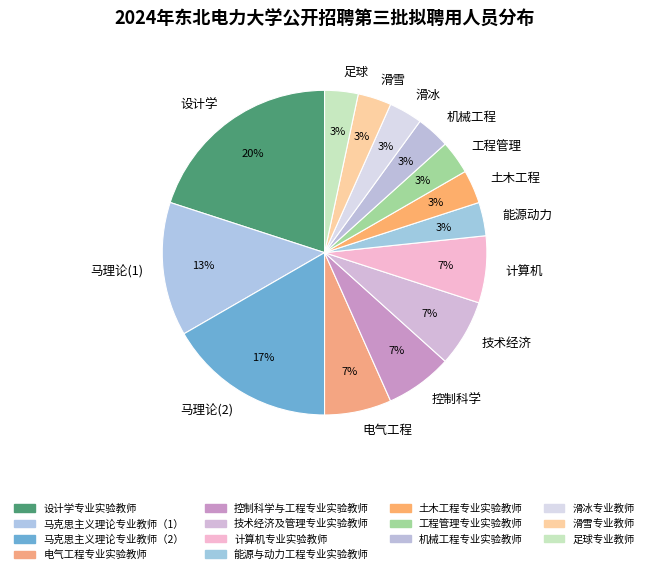

How many slices are in this pie chart?

14